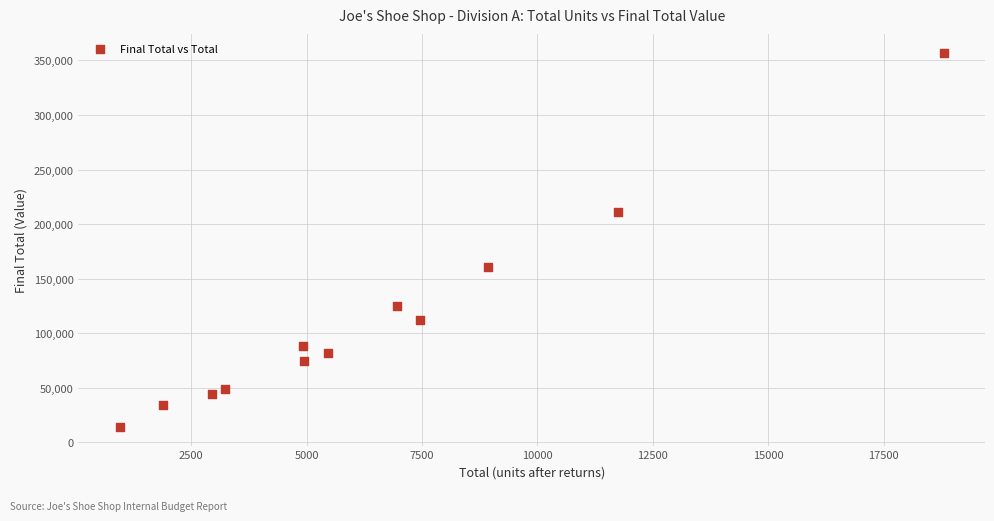

What is the range of Y values (max minus min)?

342950